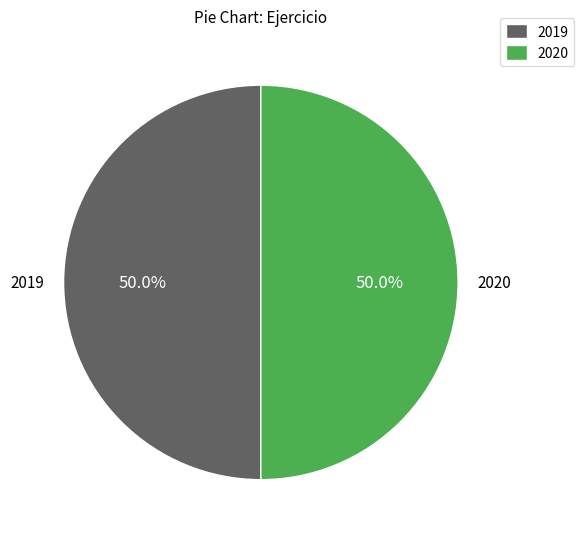

How many segments does this pie chart have?

2